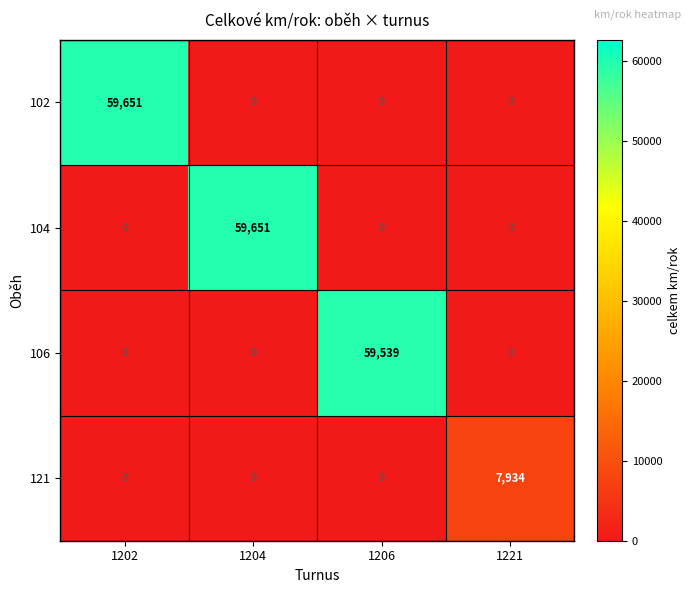

What value does the 106 series have at 1206, to the nearest 50?

59550